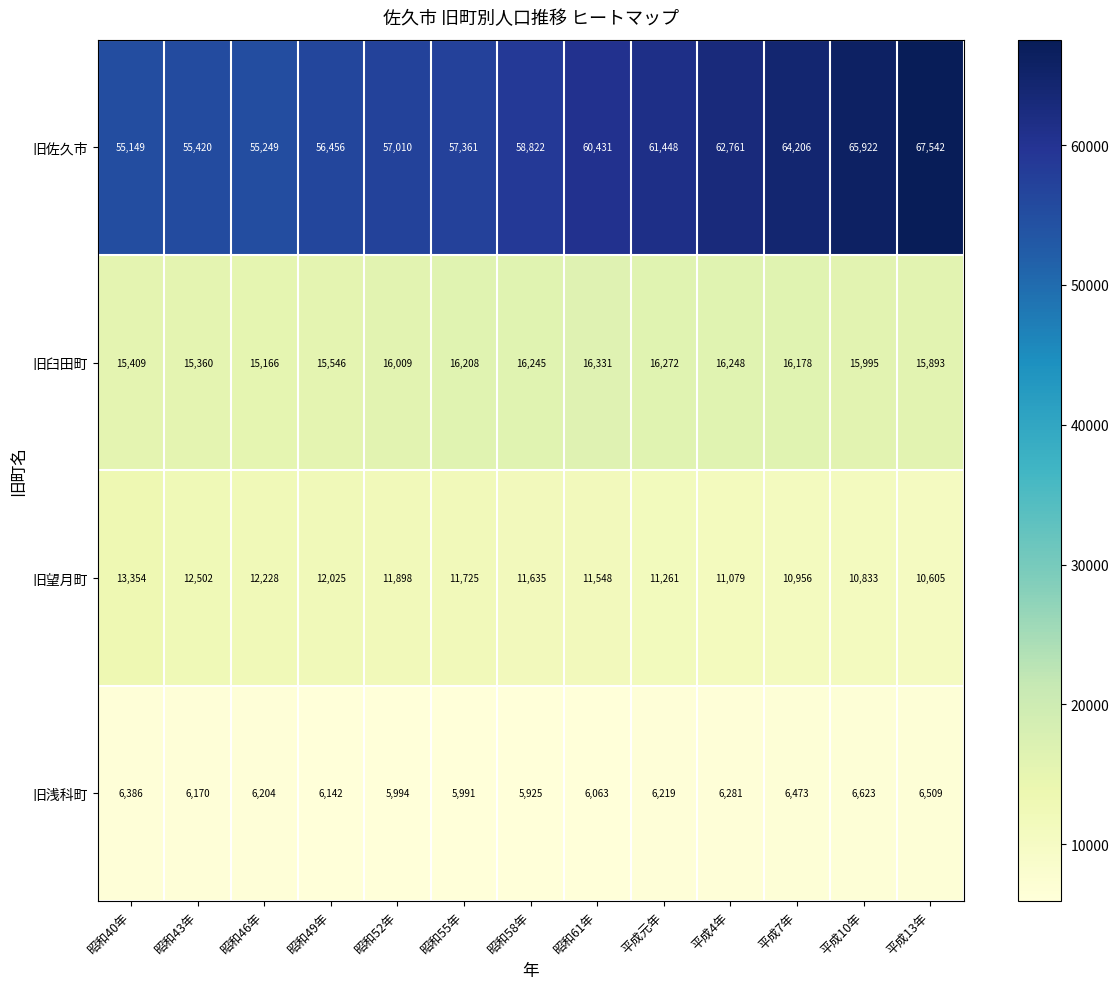

The value of 旧臼田町 at 昭和52年 is 16009. True or false?

True